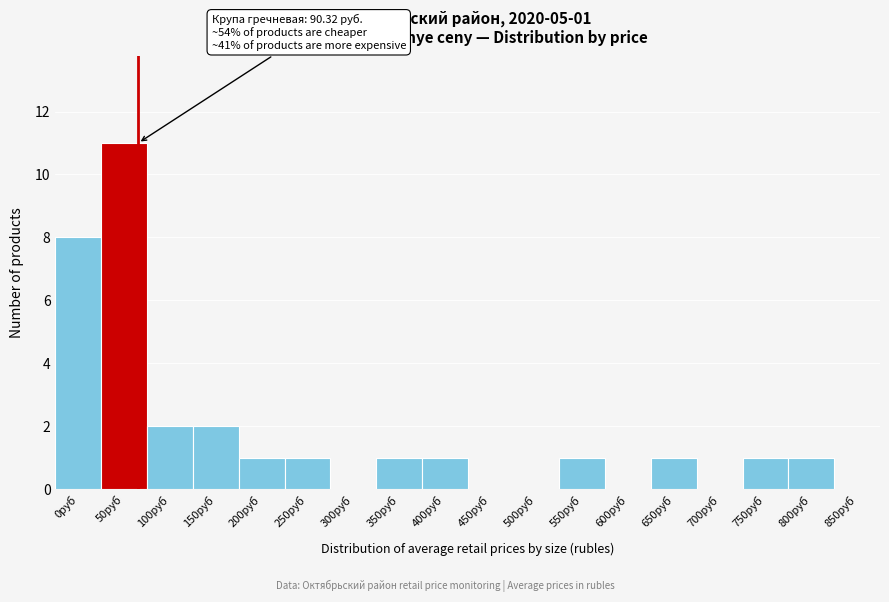

Reading right to left, what are all the values shown in this chart?

850руб=0	800руб=1	750руб=1	700руб=0	650руб=1	600руб=0	550руб=1	500руб=0	450руб=0	400руб=1	350руб=1	300руб=0	250руб=1	200руб=1	150руб=2	100руб=2	50руб=11	0руб=8